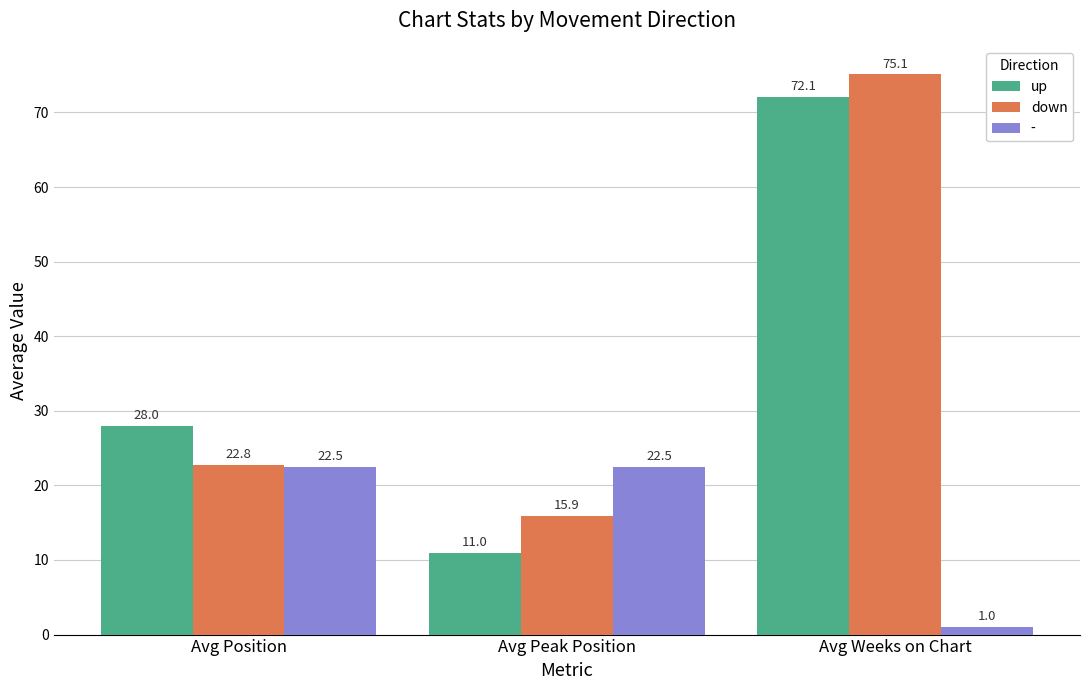

What are all the series names shown in the legend?

up, down, -